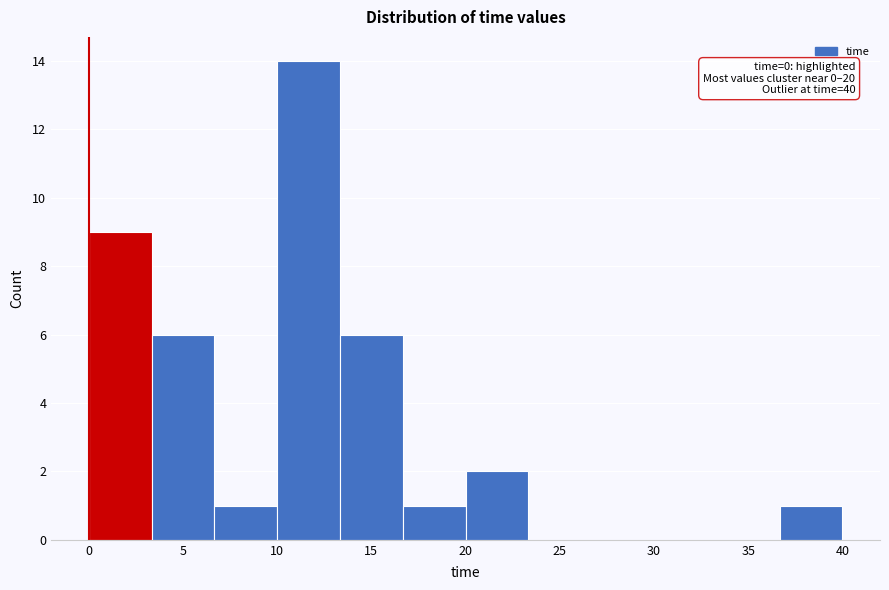

Which range on the x-axis has the tallest bar?

10.0 to 13.5